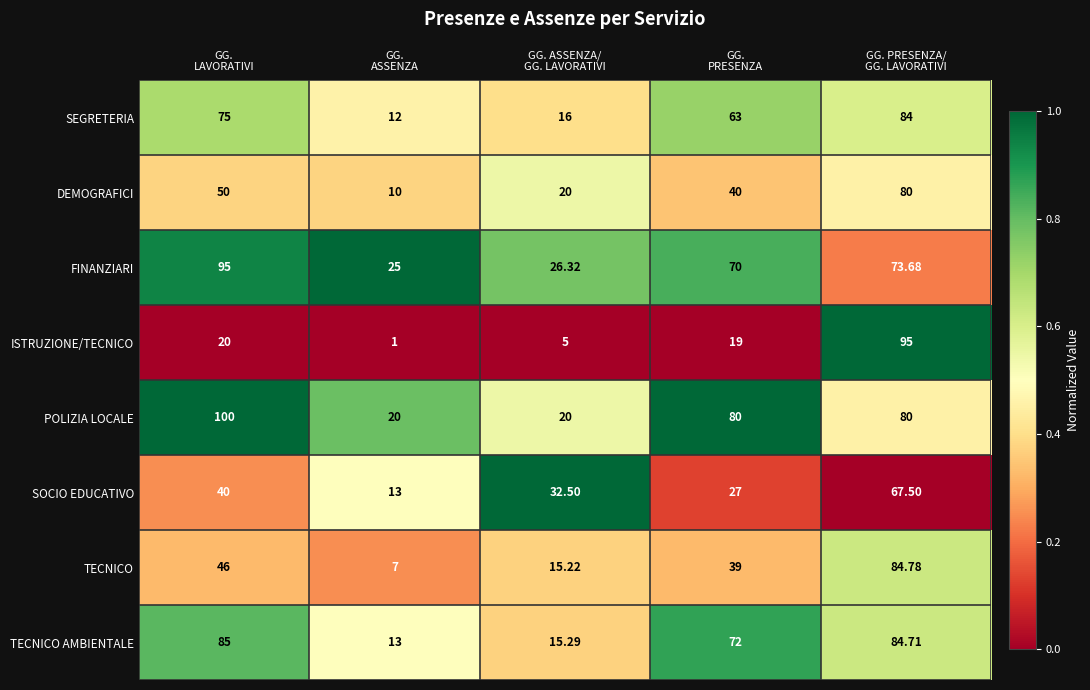

Which series has the largest range (max minus min)?

ISTRUZIONE/TECNICO